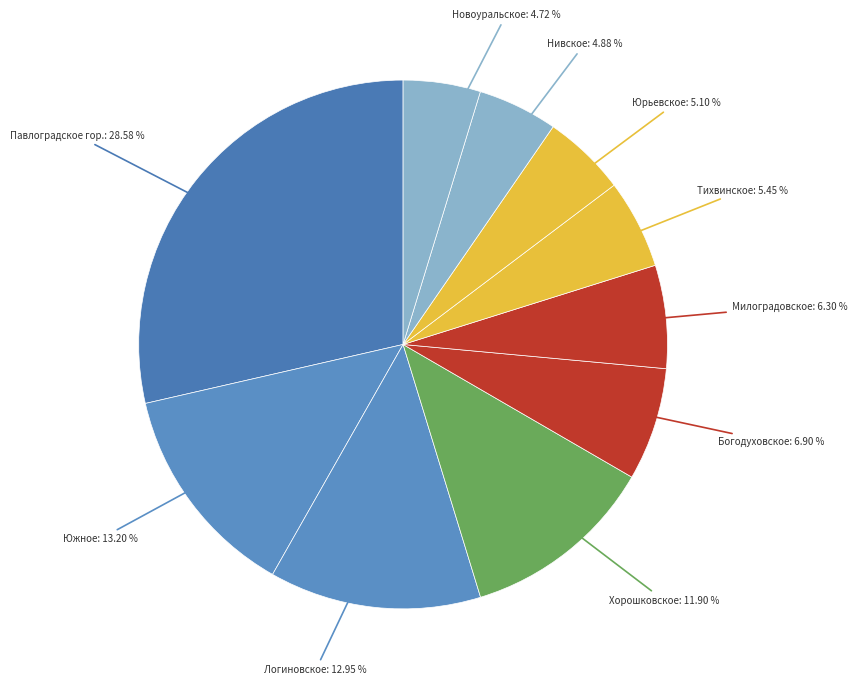

How many segments does this pie chart have?

10